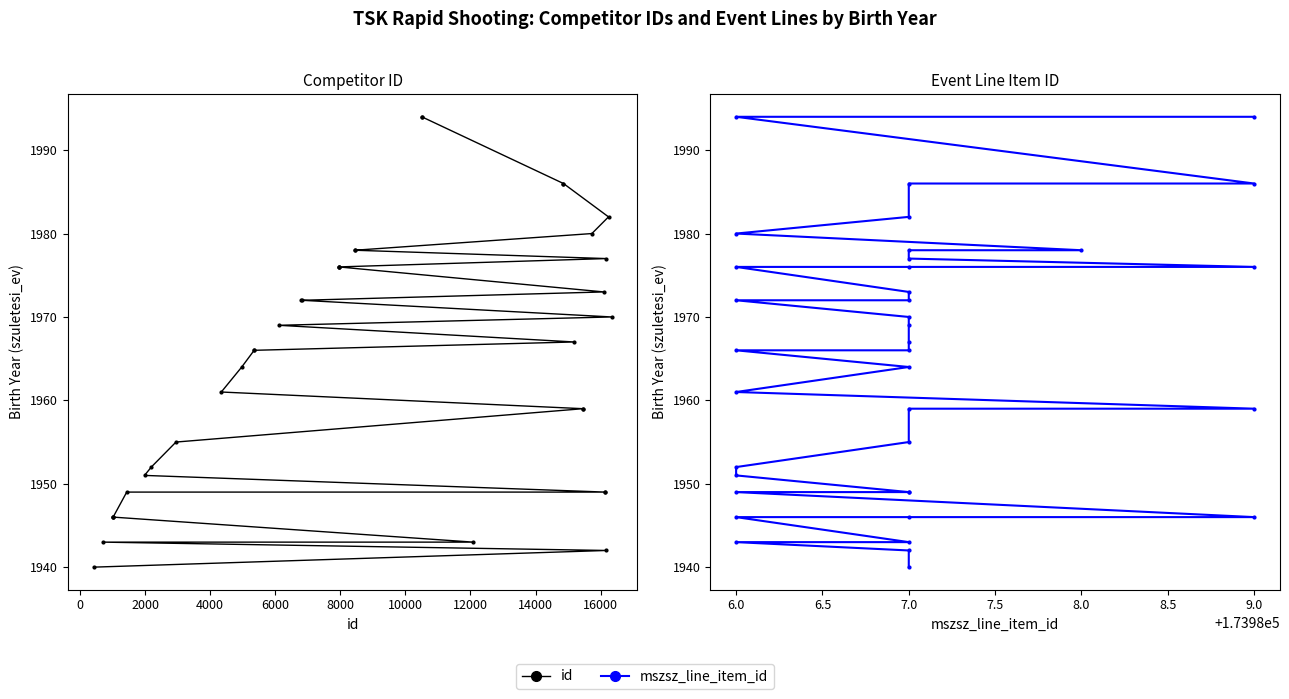

What is the greatest value displayed?

1994